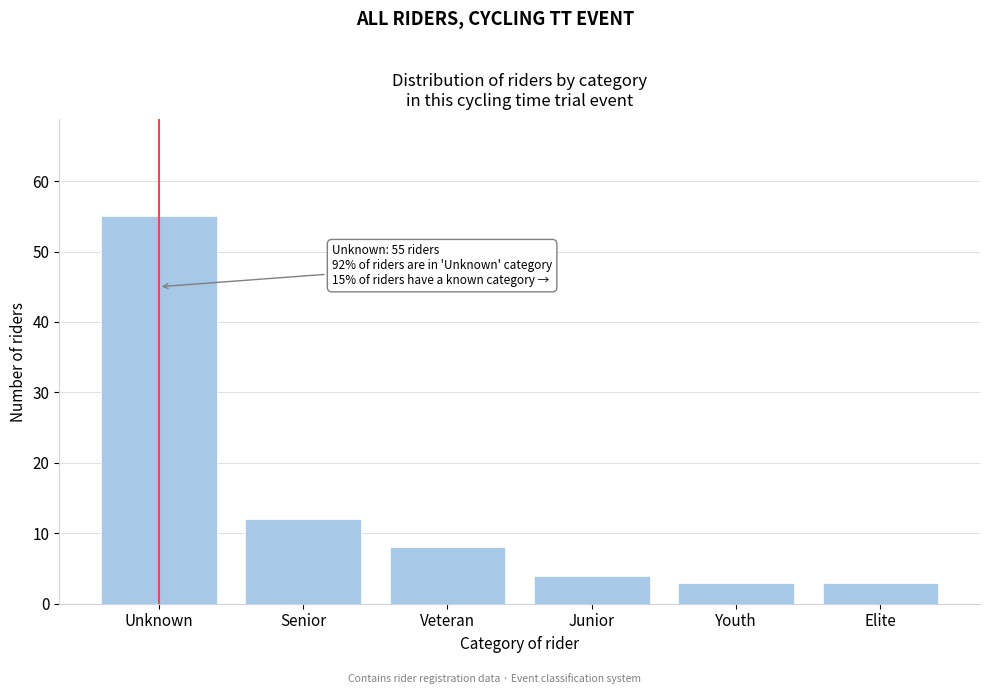

Reading right to left, list all the values displayed in this chart.

3	3	4	8	12	55